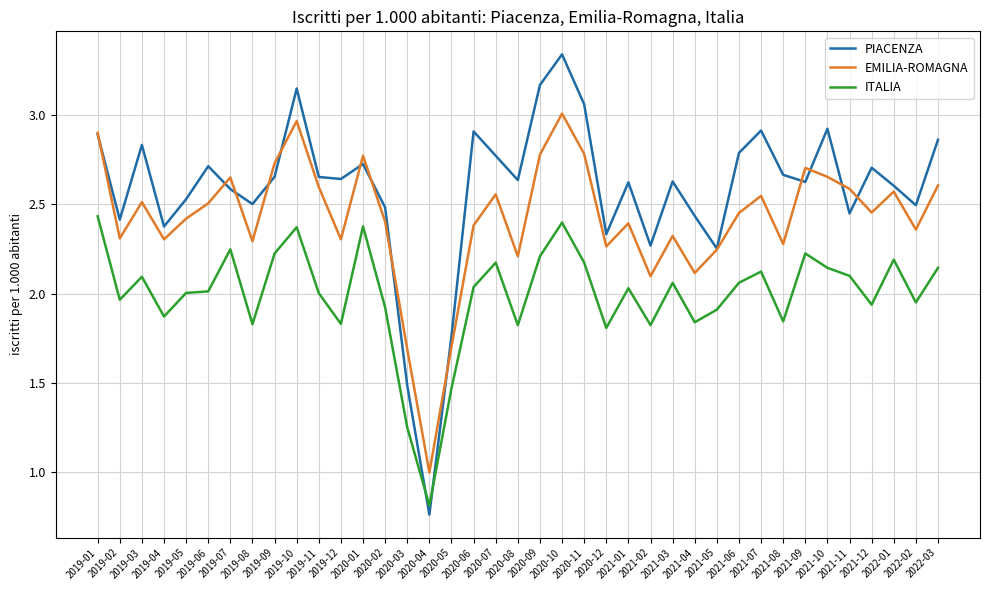

Which series has the largest total across all categories?

PIACENZA